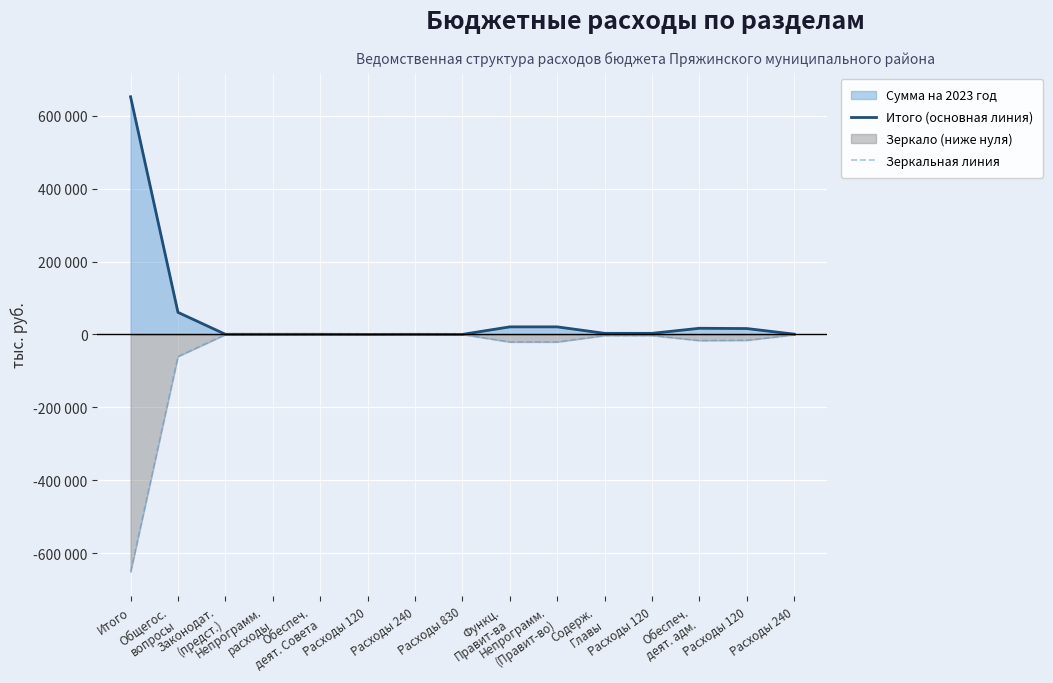

At which category is the sum across all series the highest?

Итого